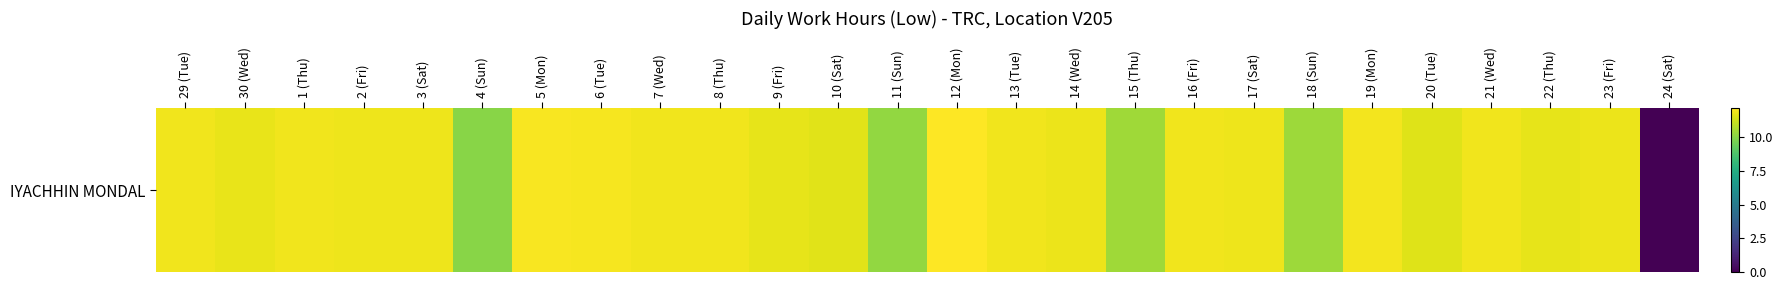

Reading right to left, transcribe all the data shown in this chart.

24 (Sat)=0.0	23 (Fri)=11.8	22 (Thu)=11.7	21 (Wed)=11.9	20 (Tue)=11.6	19 (Mon)=12.0	18 (Sun)=10.4	17 (Sat)=11.8	16 (Fri)=11.9	15 (Thu)=10.4	14 (Wed)=11.8	13 (Tue)=11.9	12 (Mon)=12.2	11 (Sun)=10.2	10 (Sat)=11.6	9 (Fri)=11.7	8 (Thu)=11.9	7 (Wed)=11.9	6 (Tue)=12.0	5 (Mon)=12.1	4 (Sun)=10.0	3 (Sat)=11.9	2 (Fri)=11.9	1 (Thu)=11.9	30 (Wed)=11.8	29 (Tue)=11.9